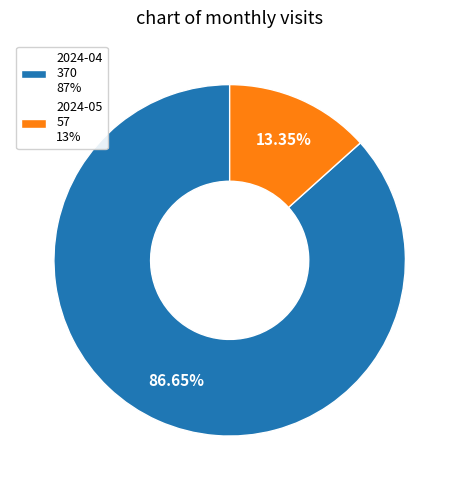

Approximately how many times larger is the value at 2024-04 370 87% compared to 2024-05 57 13%?

6.5